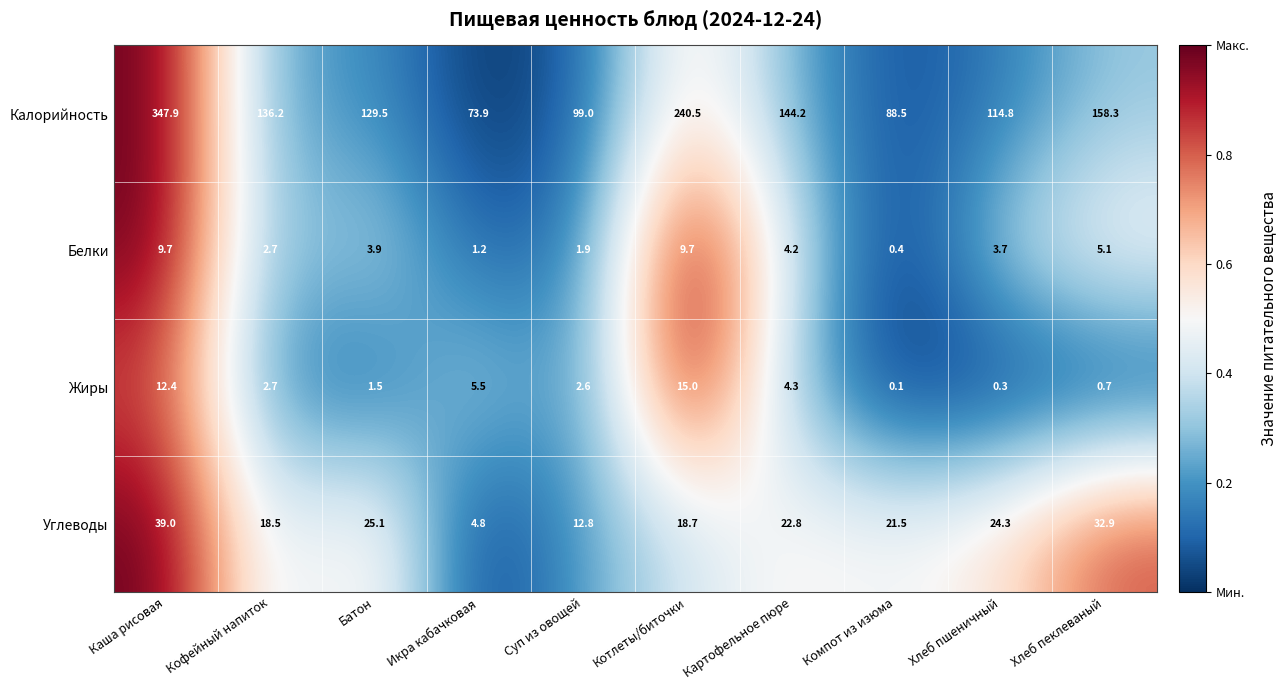

At how many categories does at least one series exceed 0?

10